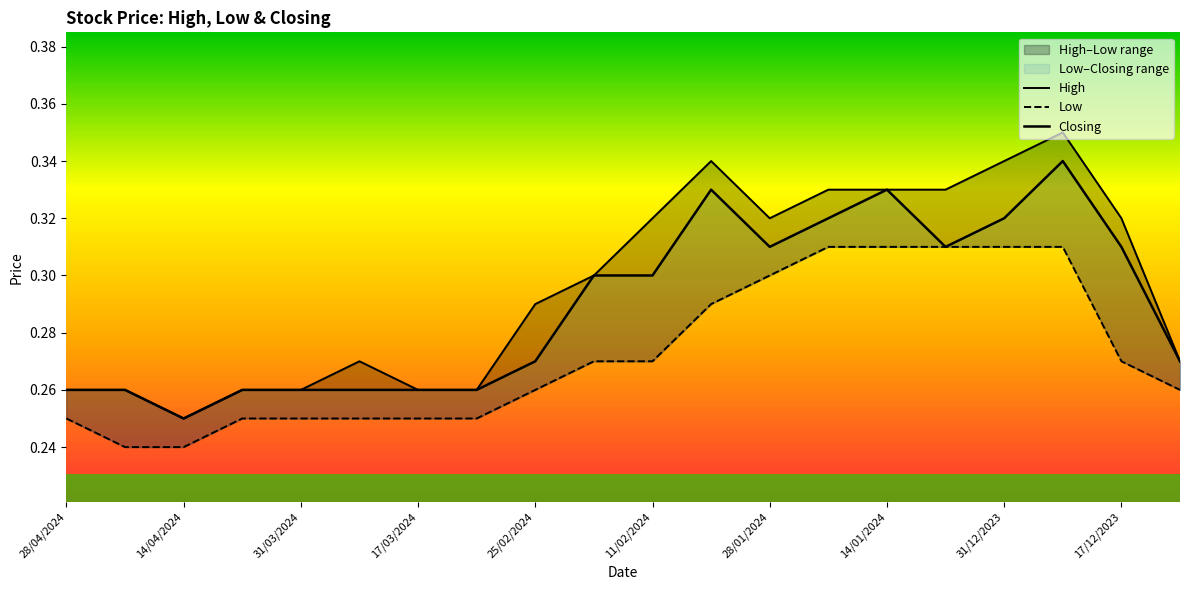

At which category is the sum across all series the highest?

17